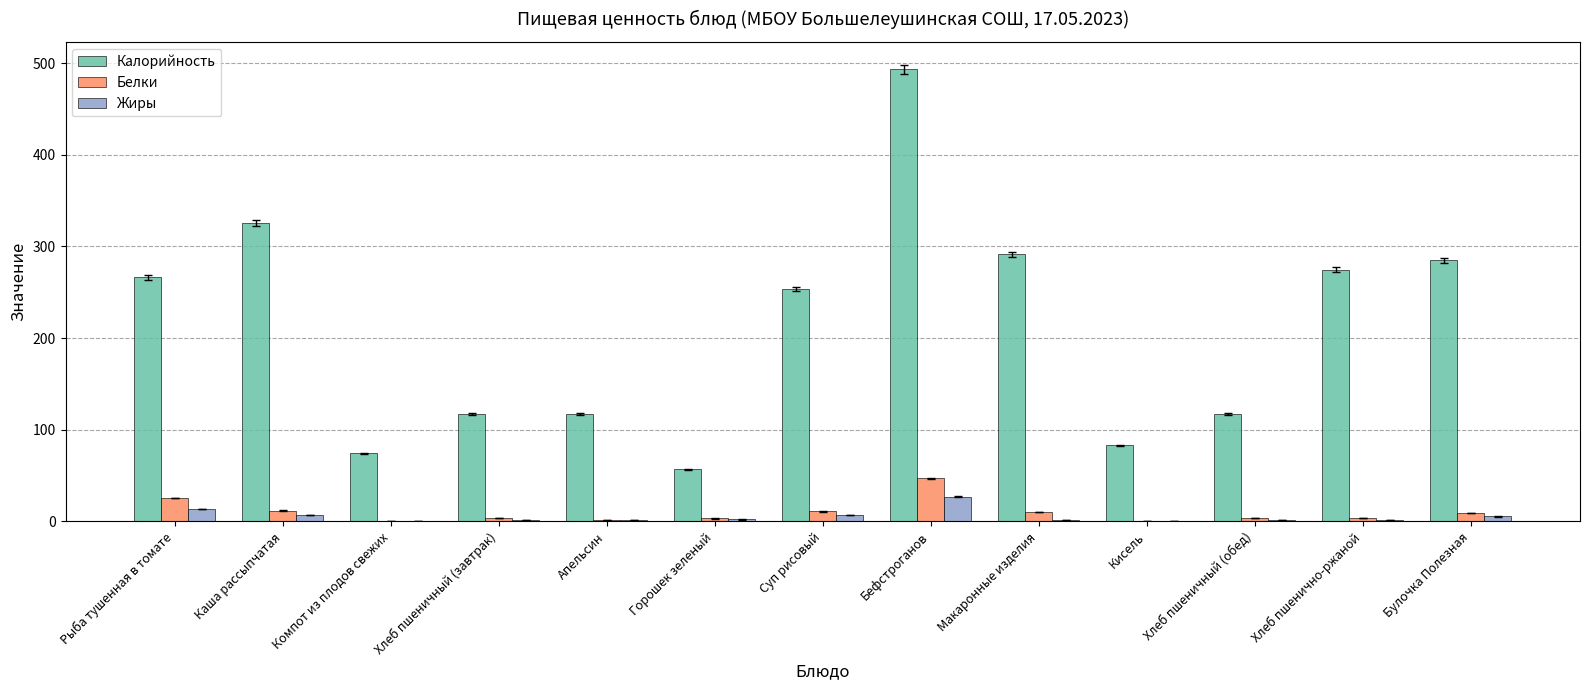

Which series changed the most between Суп рисовый and Хлеб пшеничный (обед)?

Калорийность